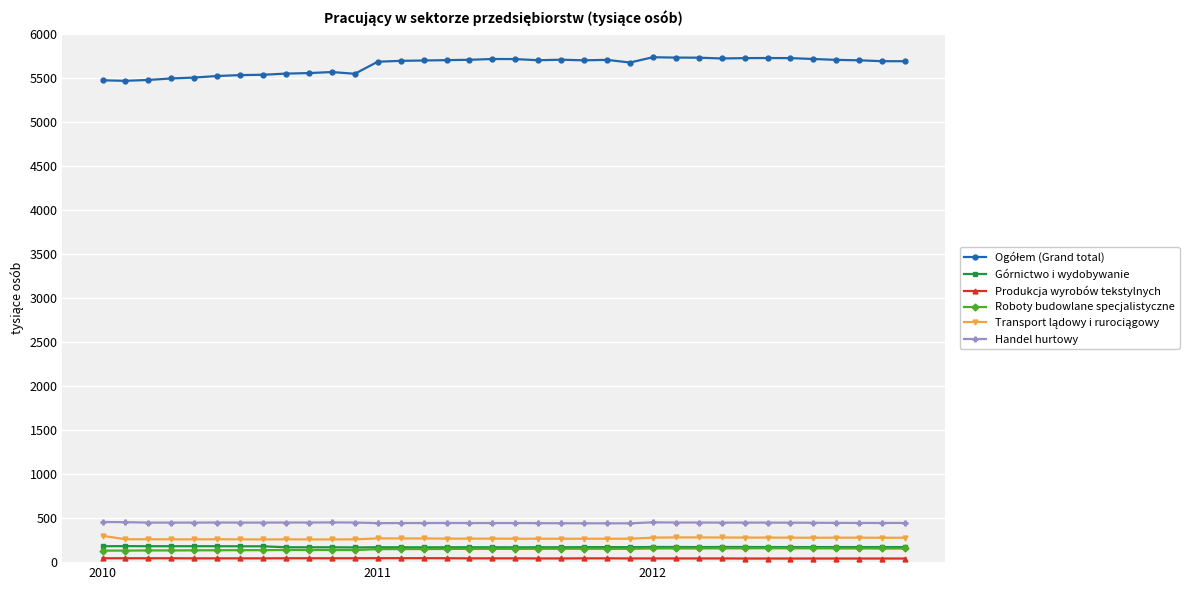

Is this an area chart (filled region under the line)?

No